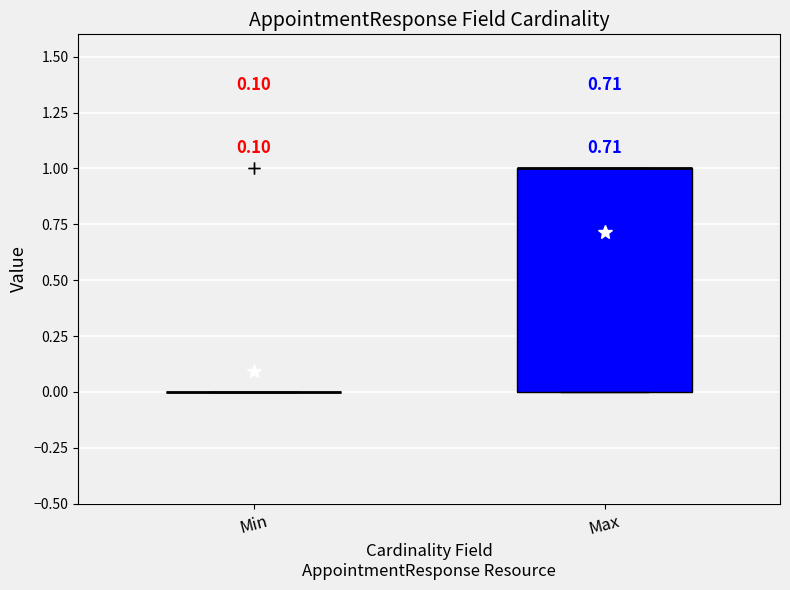

Comparing the boxes themselves (not the whiskers), which one is the tallest?

Max